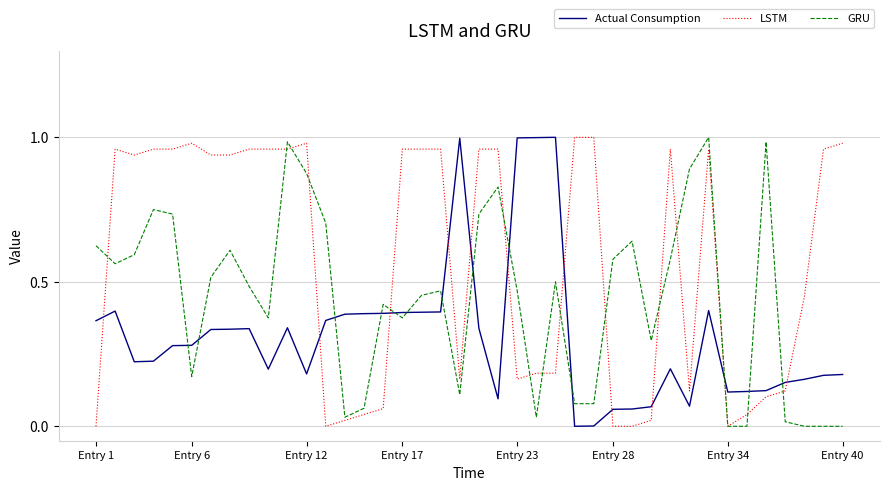

After their last crossing, which series has the higher values: Actual Consumption or GRU?

Actual Consumption